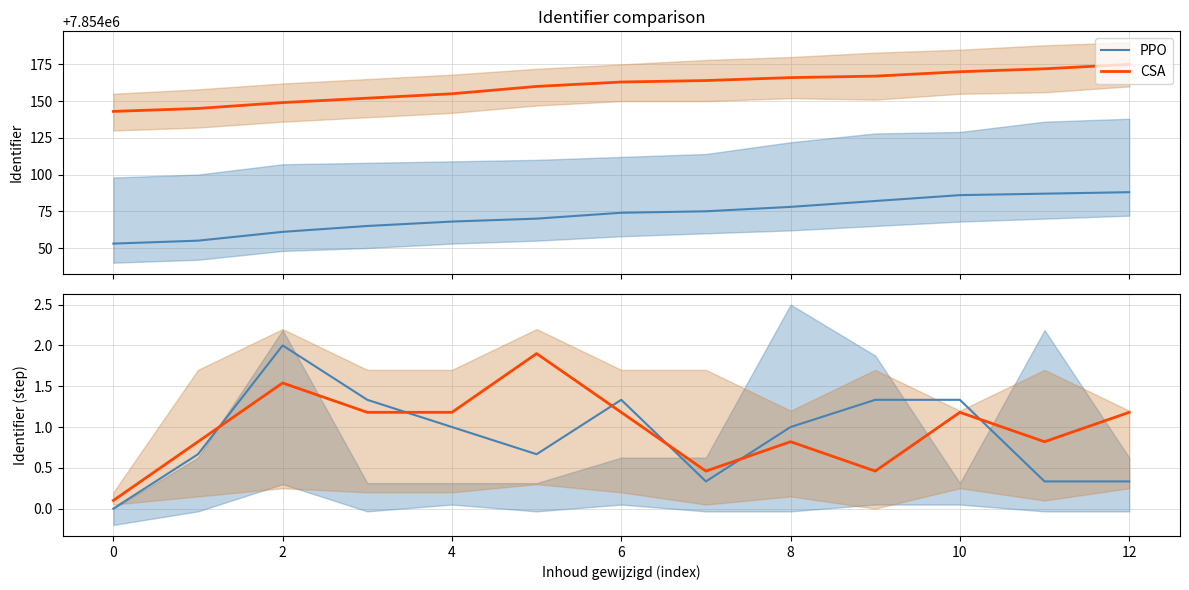

How many data points in CSA are less than 7854163?

6